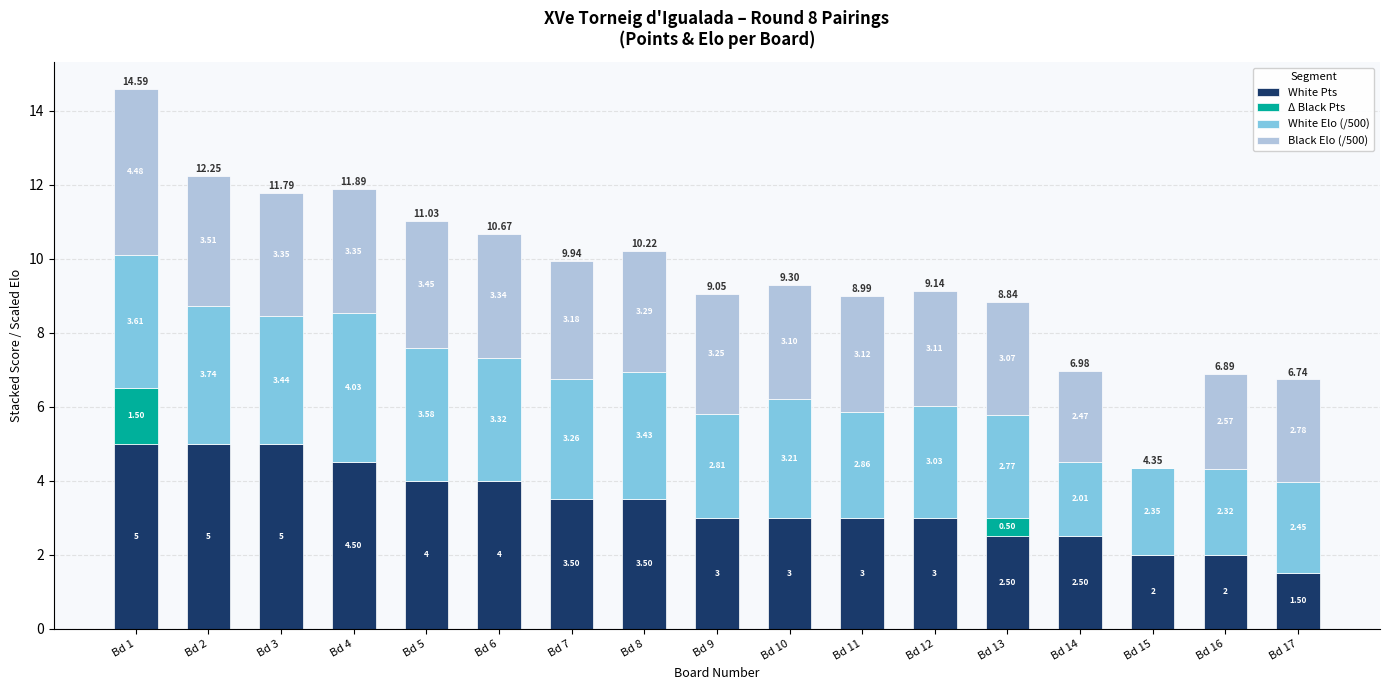

What is the sum of all White Pts values?

57.0